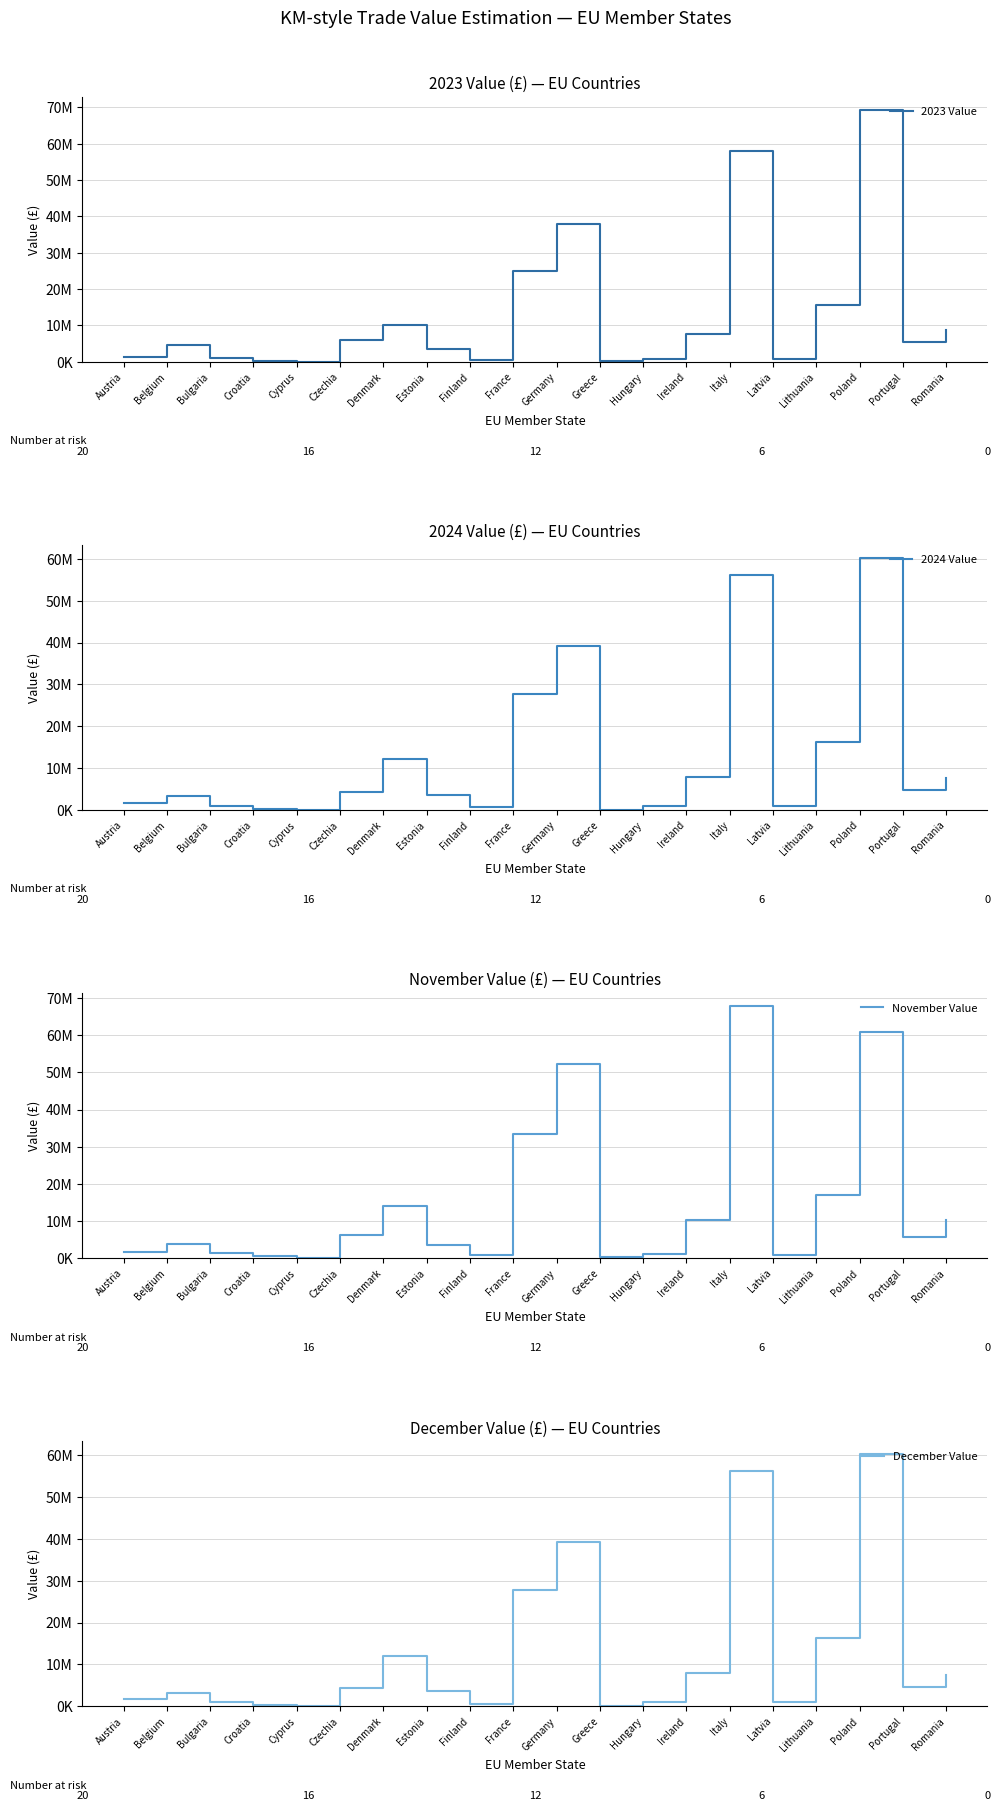

What is the label of the 5th point from the right?

Latvia